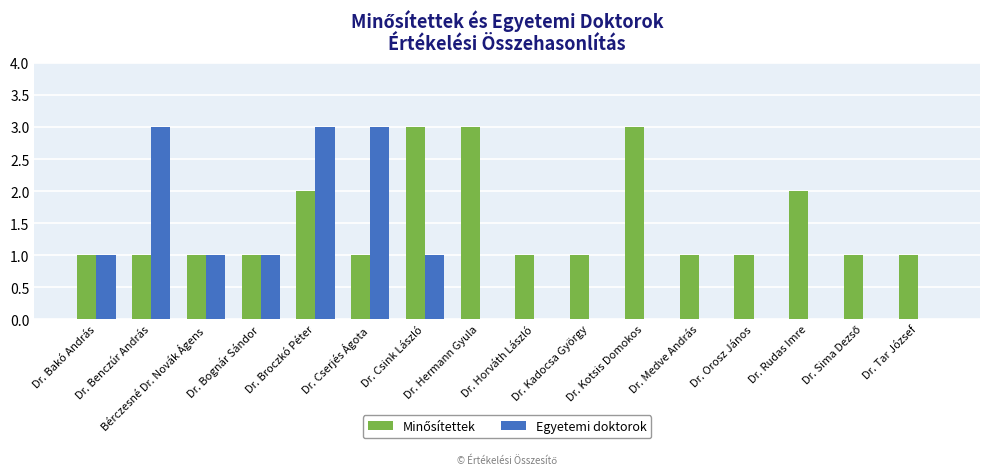

How many categories are shown in the chart?

16